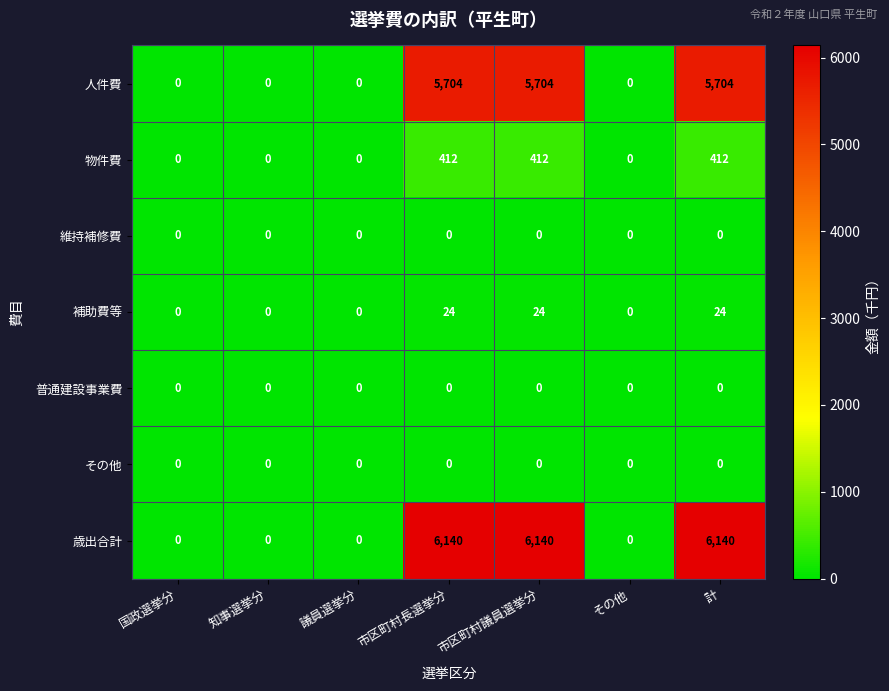

Between 議員選挙分 and 市区町村長選挙分, which series saw the biggest shift?

歳出合計